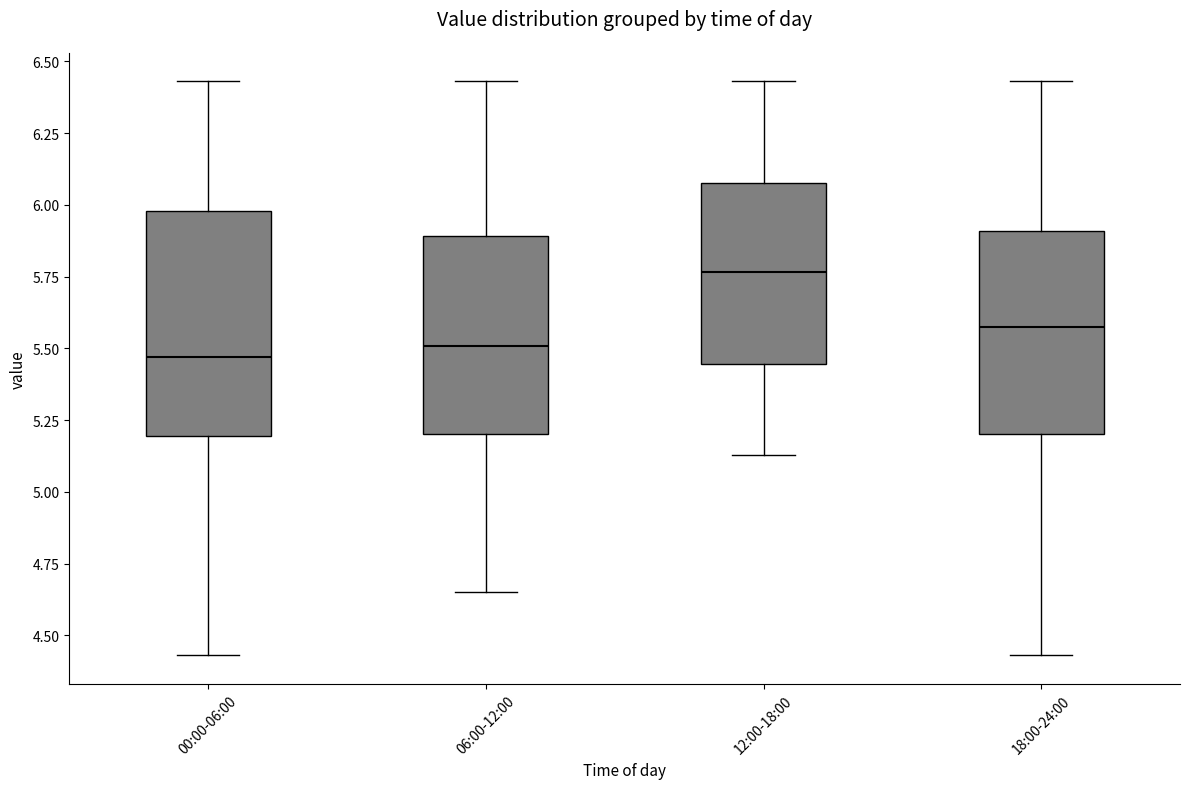

Reading left to right, read every box against the y-axis: the position of its median line, the range the box covers, and the ends of its whiskers. The values are not printed on the chart, so give them approximately, as read against the axis.

00:00-06:00: median 5.45, box 5.20 to 6.00, whiskers 4.45 to 6.45
06:00-12:00: median 5.50, box 5.20 to 5.90, whiskers 4.65 to 6.45
12:00-18:00: median 5.75, box 5.45 to 6.10, whiskers 5.15 to 6.45
18:00-24:00: median 5.60, box 5.20 to 5.90, whiskers 4.45 to 6.45